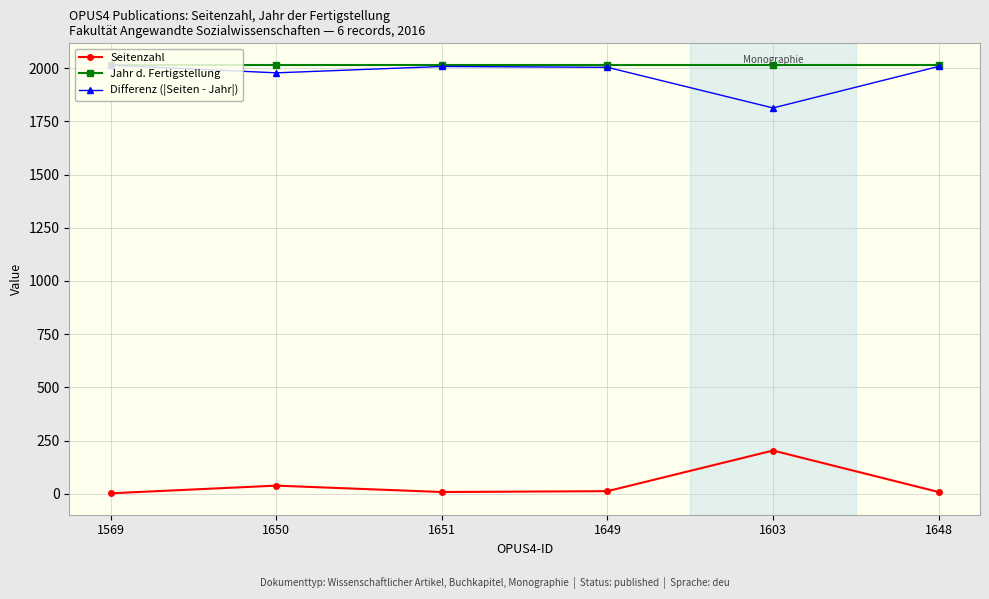

The value of Differenz (|Seiten - Jahr|) at 1650 is 1978. True or false?

True